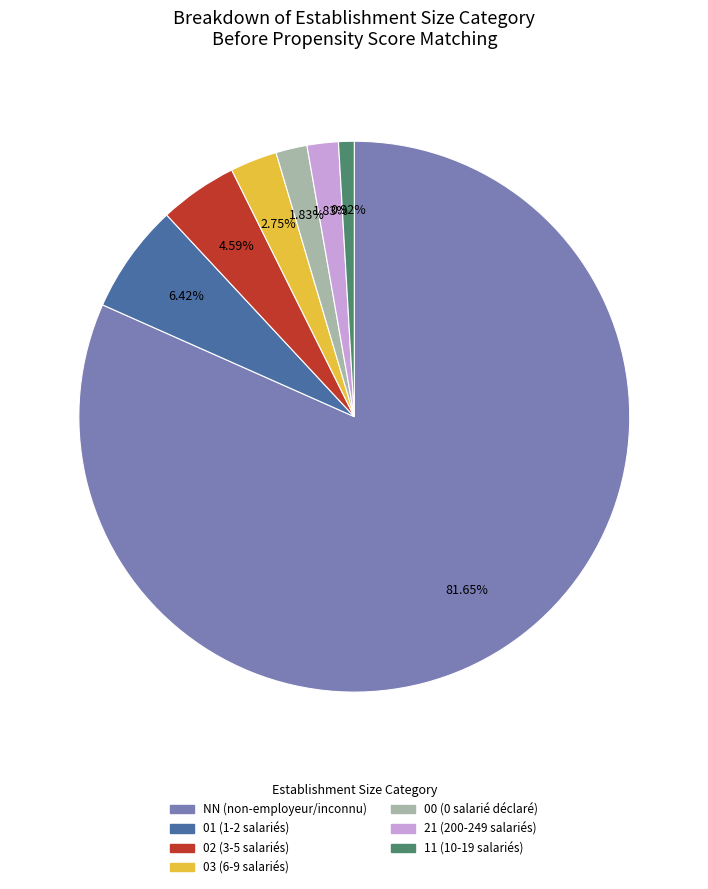

Does any single category account for the majority?

Yes